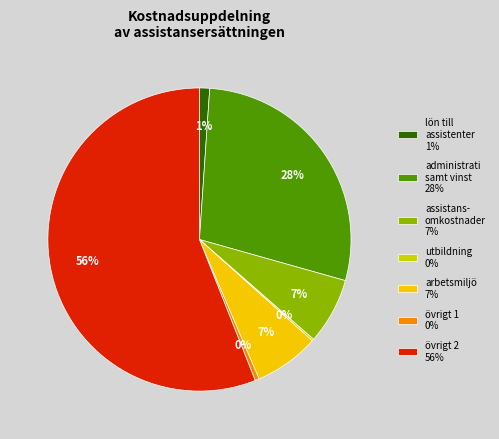

Is there a majority slice in this chart?

Yes